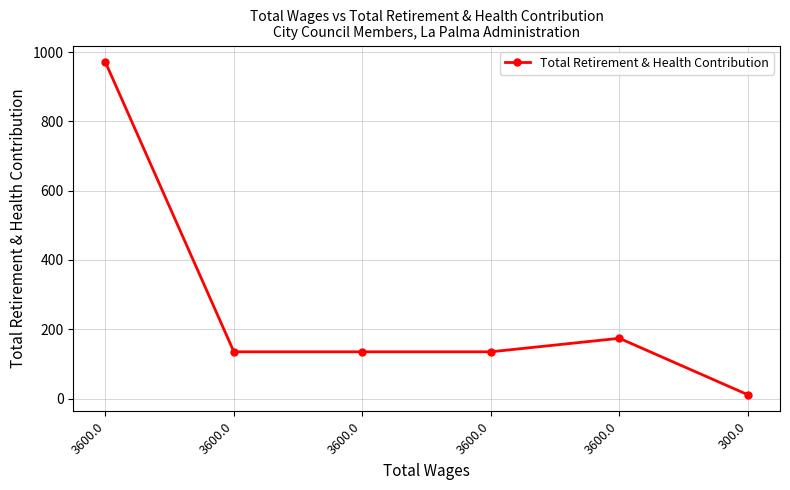

What is the value of the 2nd point from the left?

971